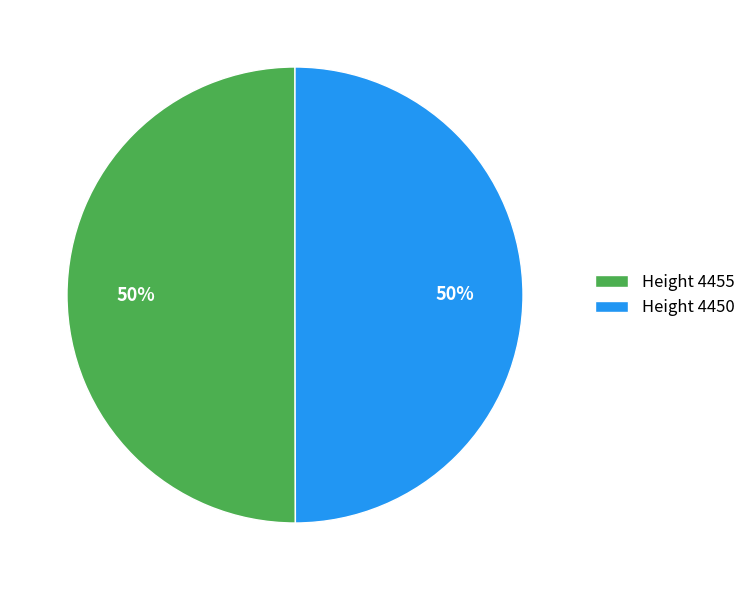

What is the ratio of the value at Height 4455 to the value at Height 4450?

1.0